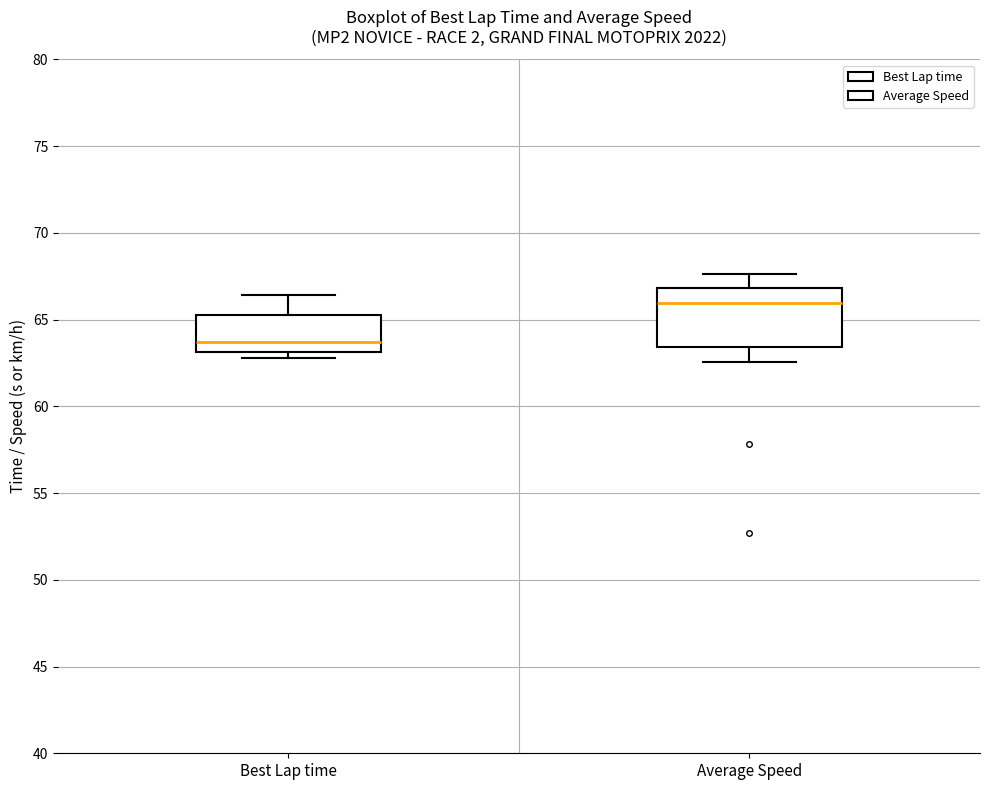

Reading left to right, transcribe this box plot: for each box, give where its median line is, the range the box spans, and where its two whiskers end, as read against the y-axis. The values are not printed on the chart, so give them approximately, as read against the axis.

Best Lap time: median 63.5, box 63.0 to 65.5, whiskers 63.0 (just below the box's lower edge) to 66.5
Average Speed: median 66.0, box 63.5 to 67.0, whiskers 62.5 to 67.5